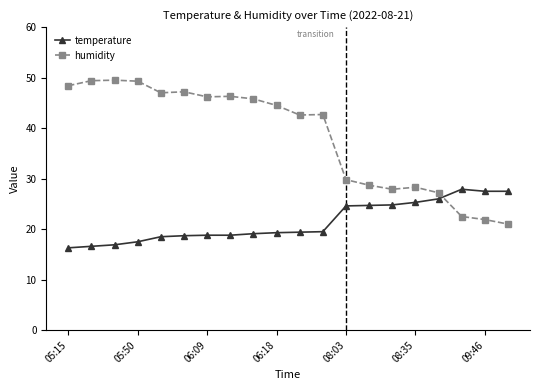

What is the value of the humidity point at the 16th from the left?

28.3